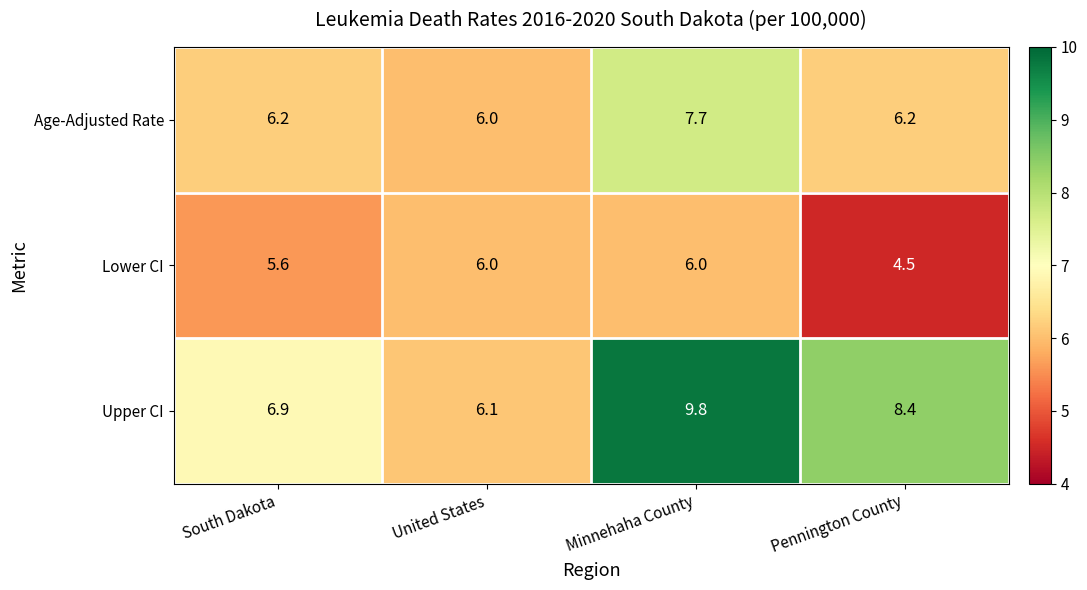

What is the difference between the maximum and second lowest values in the Lower CI series?

0.4